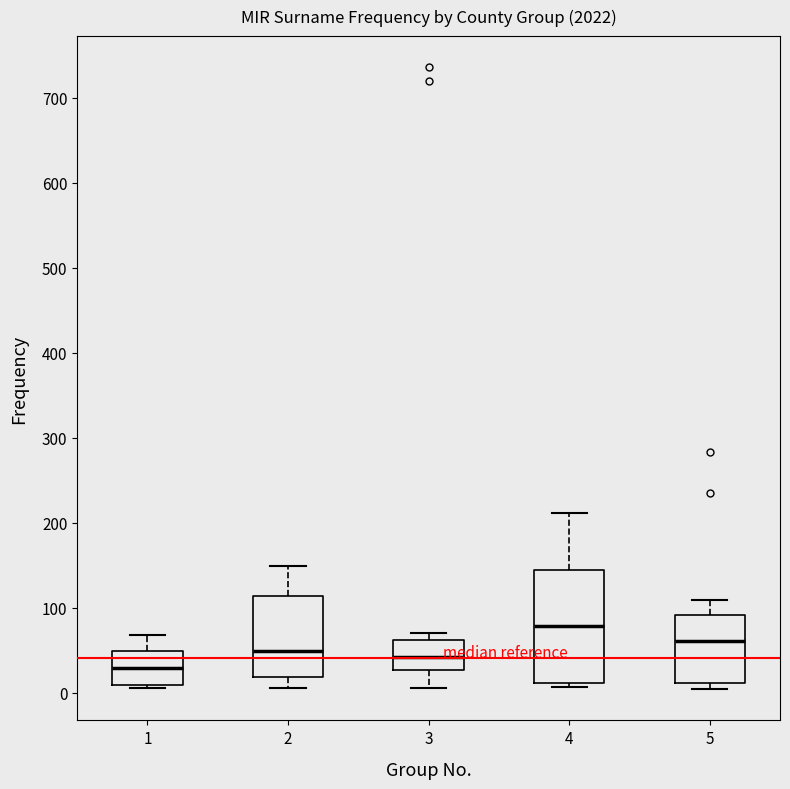

Which box has the highest median line?

4